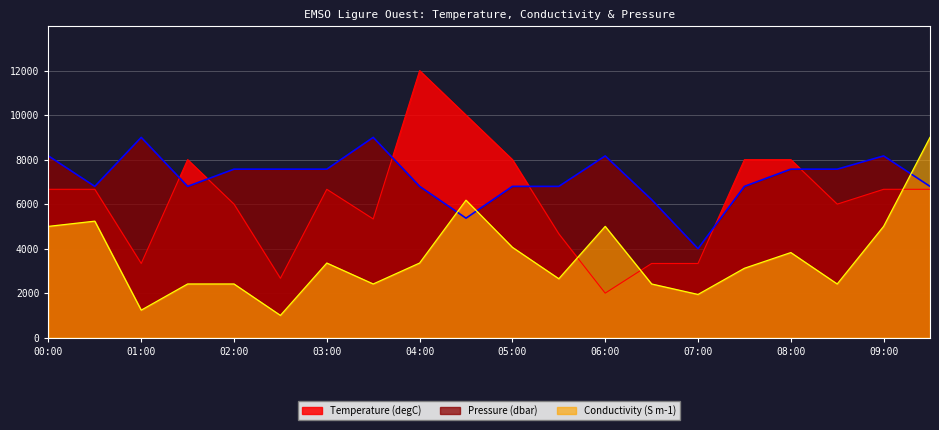

What is the average value of the Temperature series?

6200.0